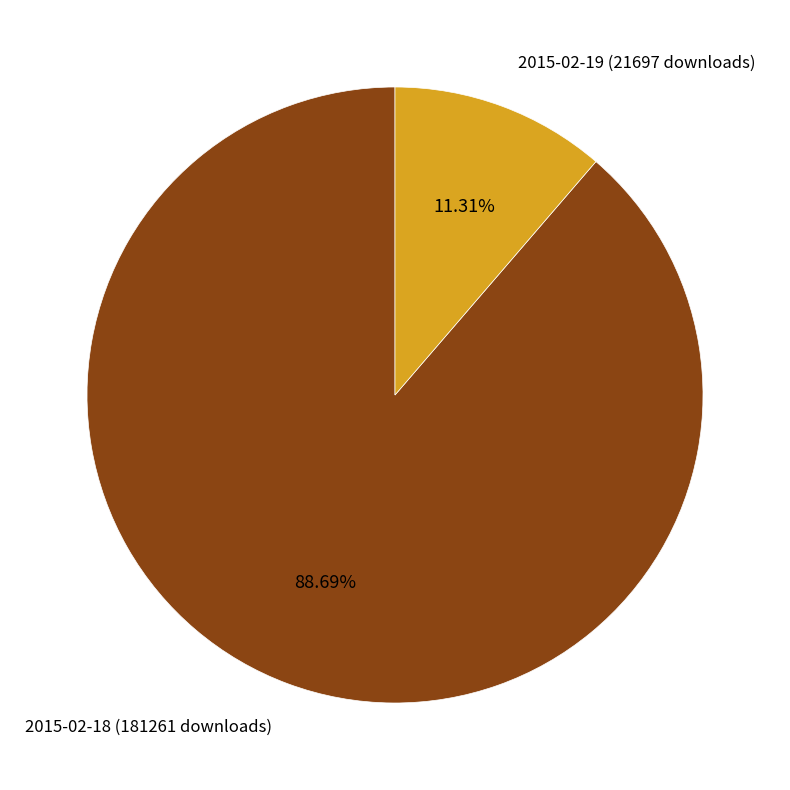

What percentage do 2015-02-19 (21697 downloads) and 2015-02-18 (181261 downloads) together represent?

100.0%